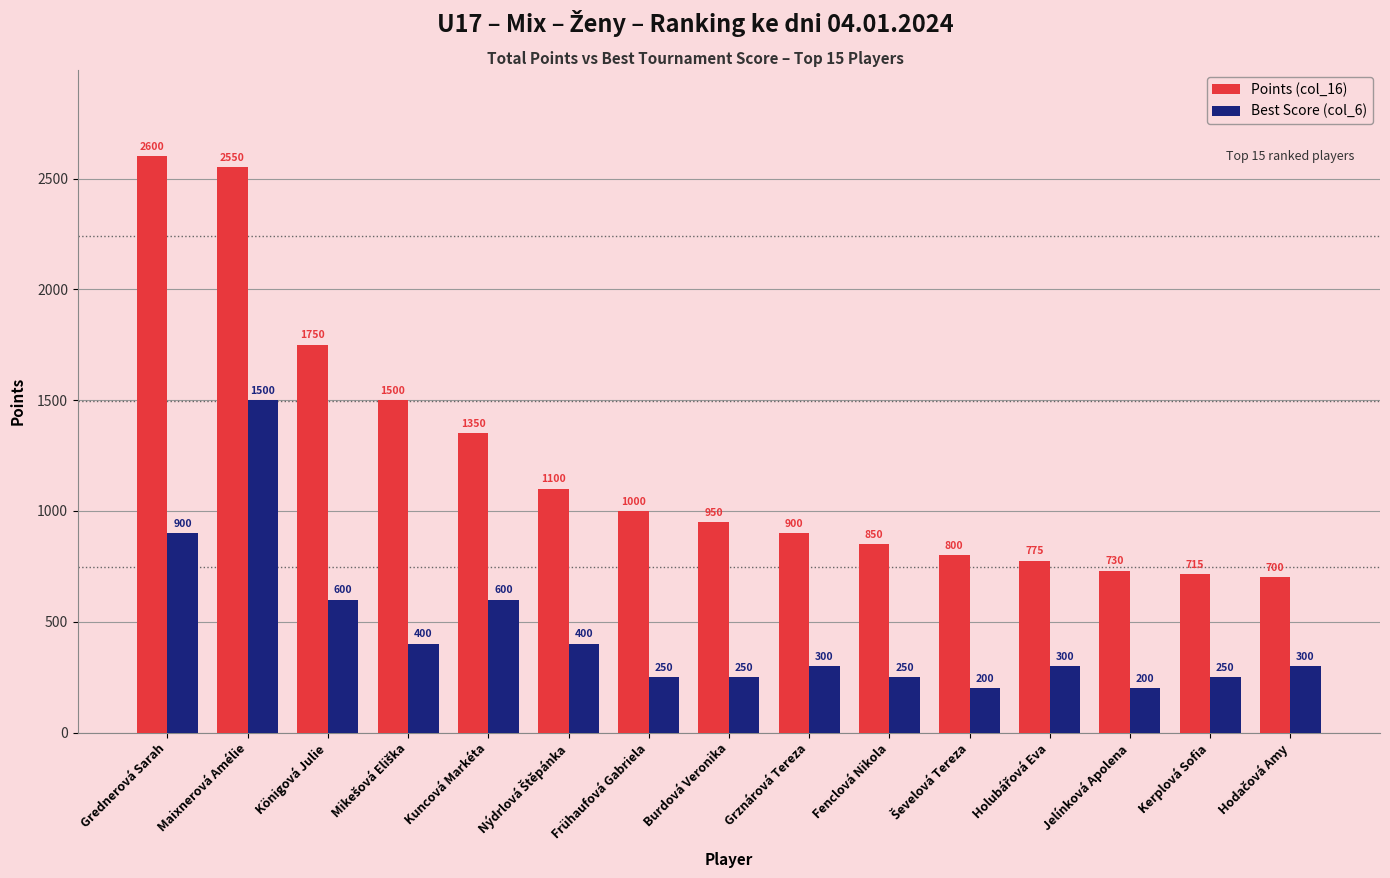

Is it true that Best Score (col_6) equals 63 at Burdová Veronika?

False